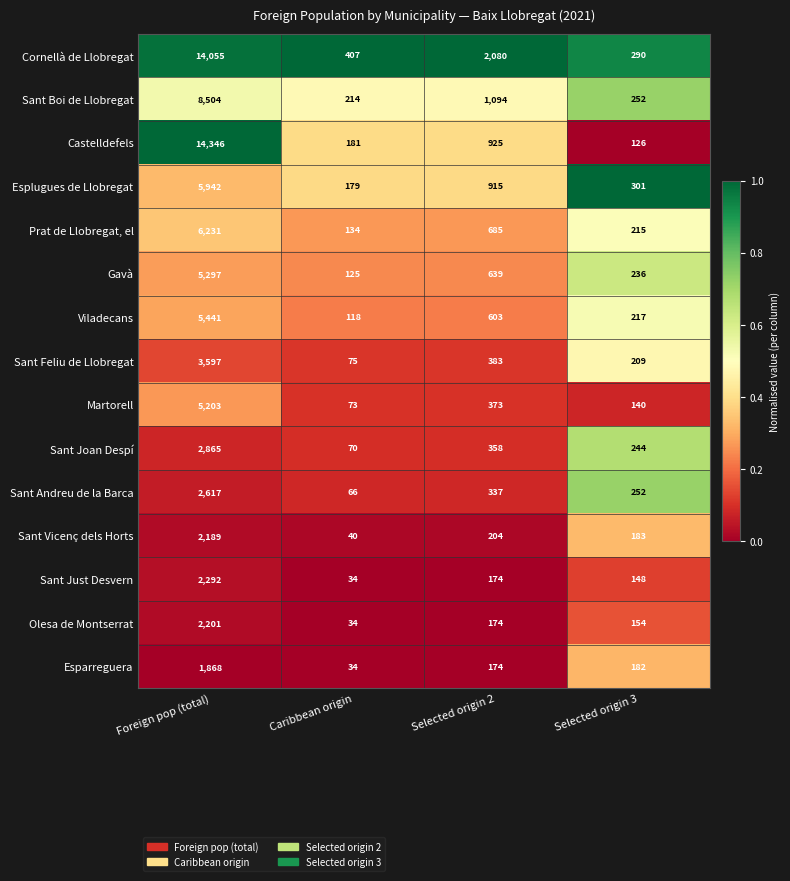

The value of Viladecans at Selected origin 3 is 217. True or false?

True